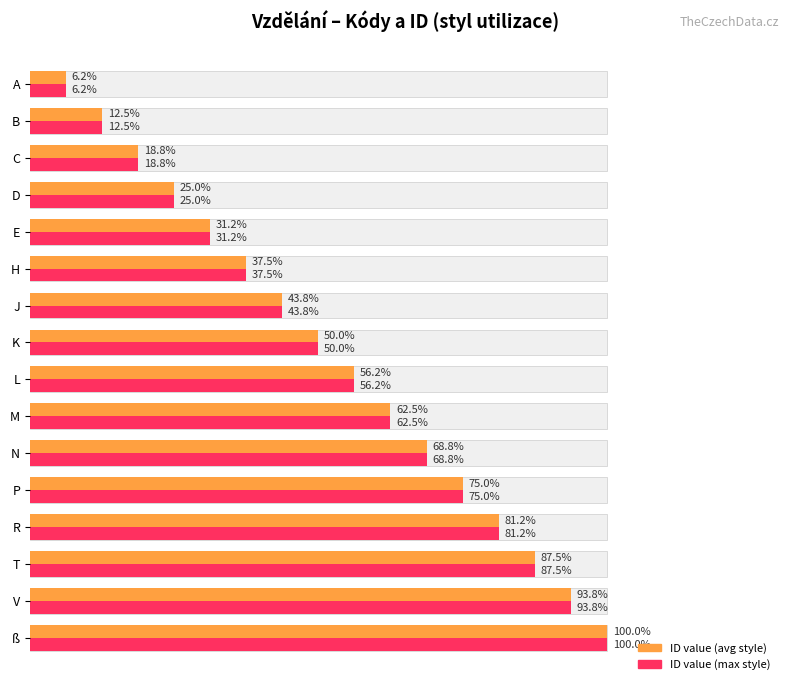

Count the number of categories in the chart.

16